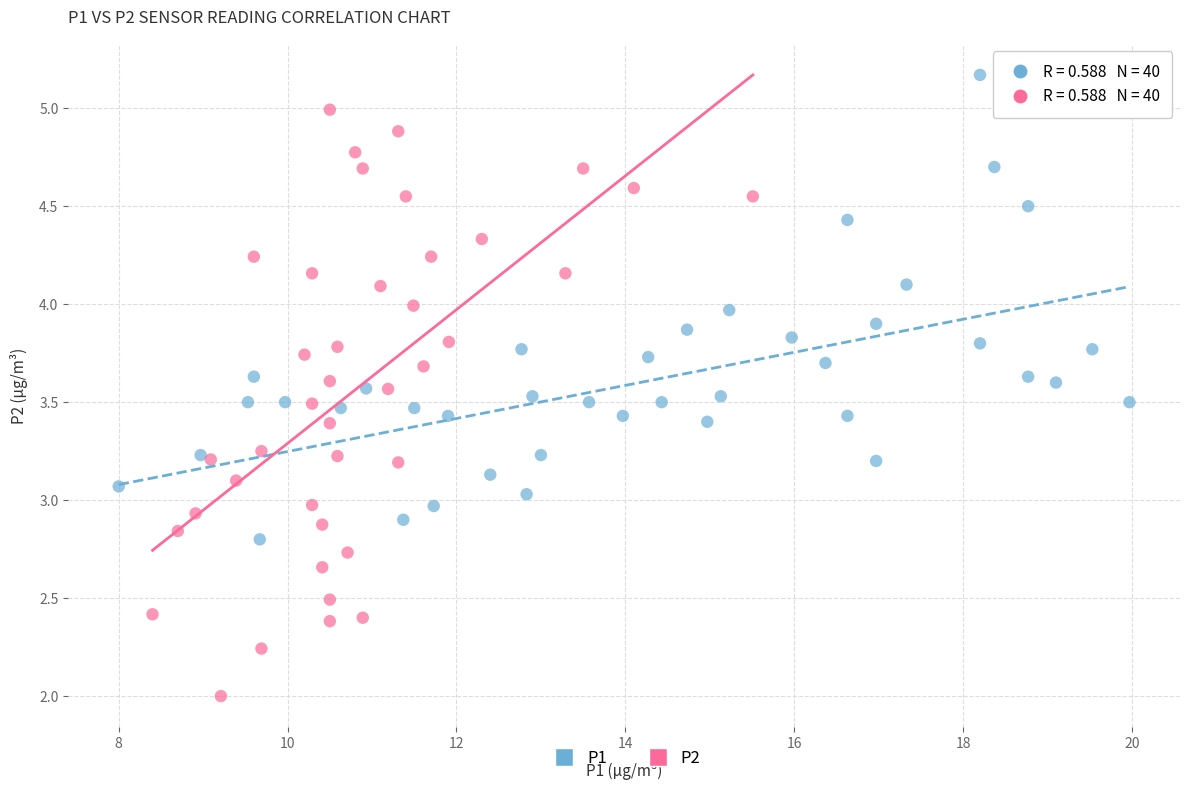

Which series contains the lowest Y value?

P2